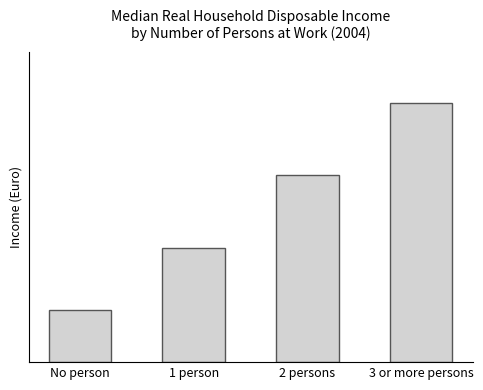

Is it true that the value at 2 persons is 57415?

True